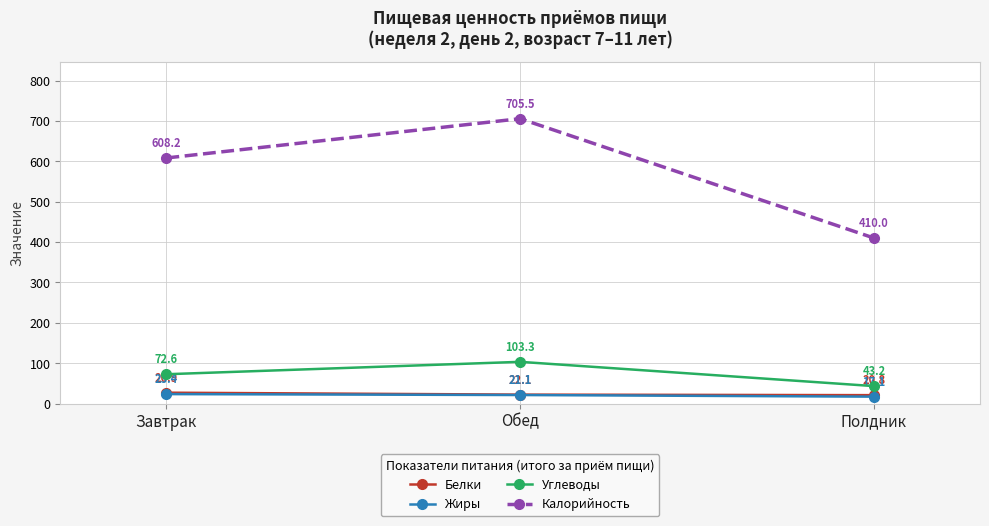

Does the chart display data point markers on the line(s)?

Yes